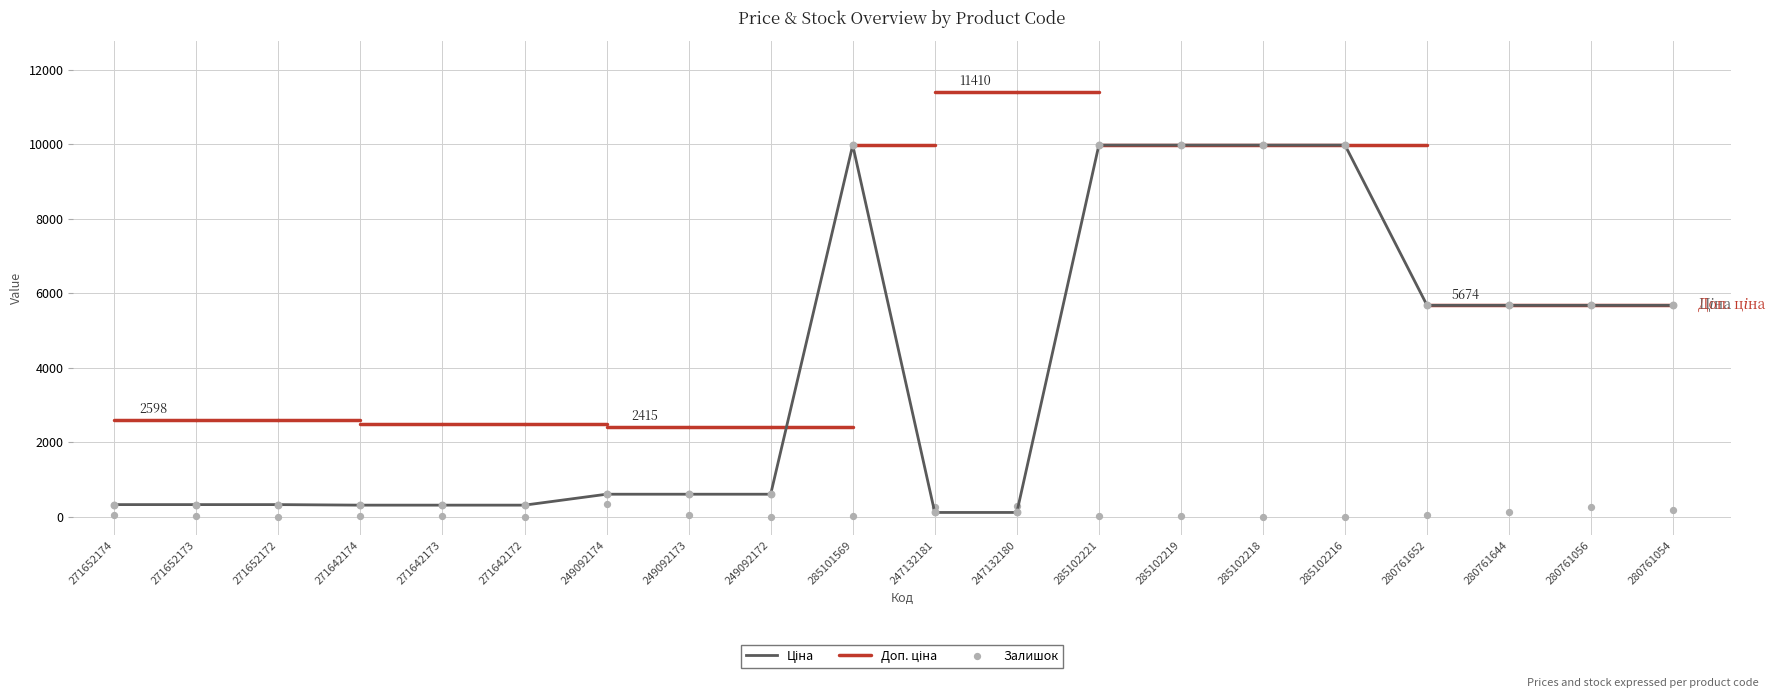

Which series has the widest spread of Y values?

Ціна